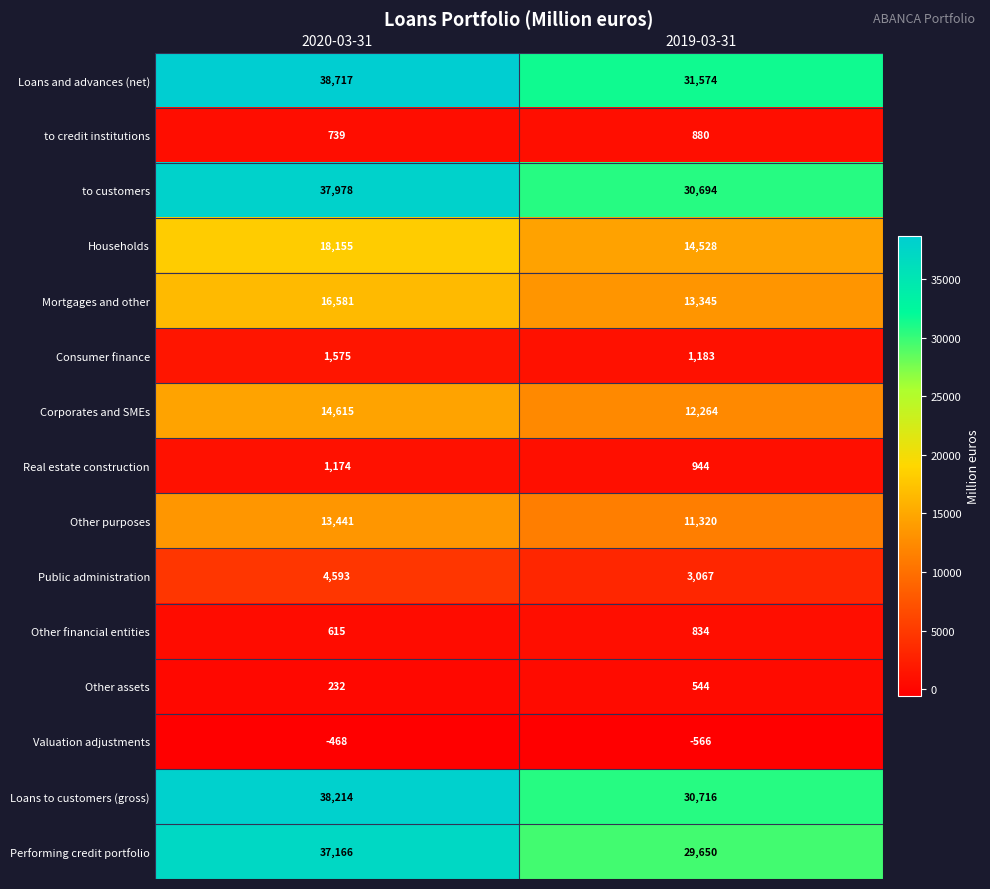

Reading right to left, list all the values displayed in this chart.

Loans and advances (net): 2019-03-31=31574	2020-03-31=38717
to credit institutions: 2019-03-31=880	2020-03-31=739
to customers: 2019-03-31=30694	2020-03-31=37978
Households: 2019-03-31=14528	2020-03-31=18155
Mortgages and other: 2019-03-31=13345	2020-03-31=16581
Consumer finance: 2019-03-31=1183	2020-03-31=1575
Corporates and SMEs: 2019-03-31=12264	2020-03-31=14615
Real estate construction: 2019-03-31=944	2020-03-31=1174
Other purposes: 2019-03-31=11320	2020-03-31=13441
Public administration: 2019-03-31=3067	2020-03-31=4593
Other financial entities: 2019-03-31=834	2020-03-31=615
Other assets: 2019-03-31=544	2020-03-31=232
Valuation adjustments: 2019-03-31=-566	2020-03-31=-468
Loans to customers (gross): 2019-03-31=30716	2020-03-31=38214
Performing credit portfolio: 2019-03-31=29650	2020-03-31=37166